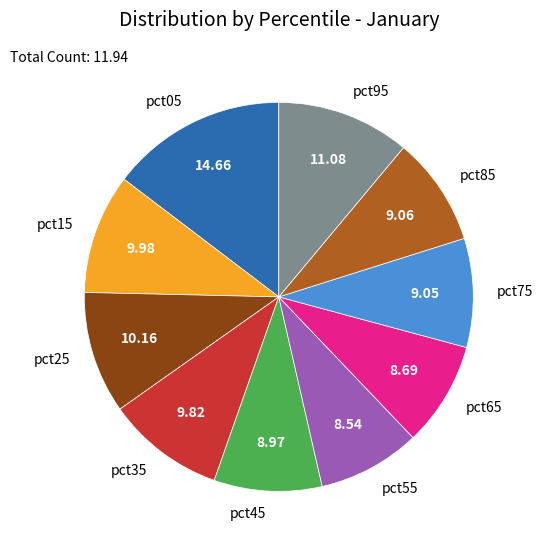

Is there any slice that represents more than half of the pie?

No